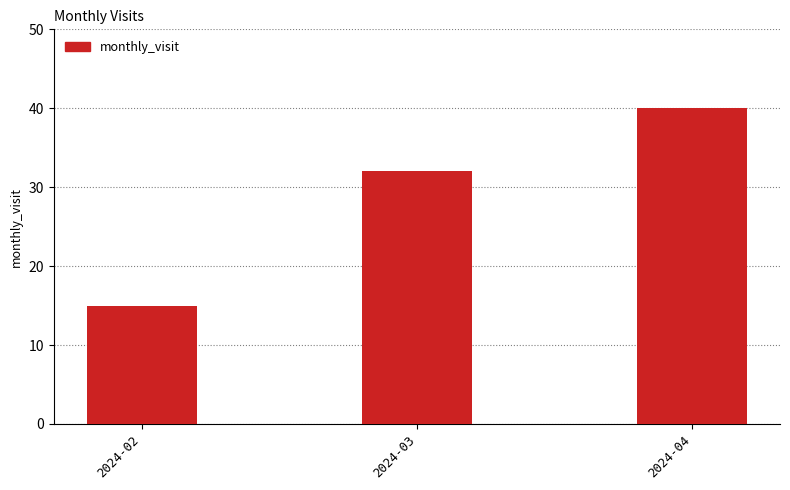

What is the change in value from 2024-02 to 2024-04?

+25